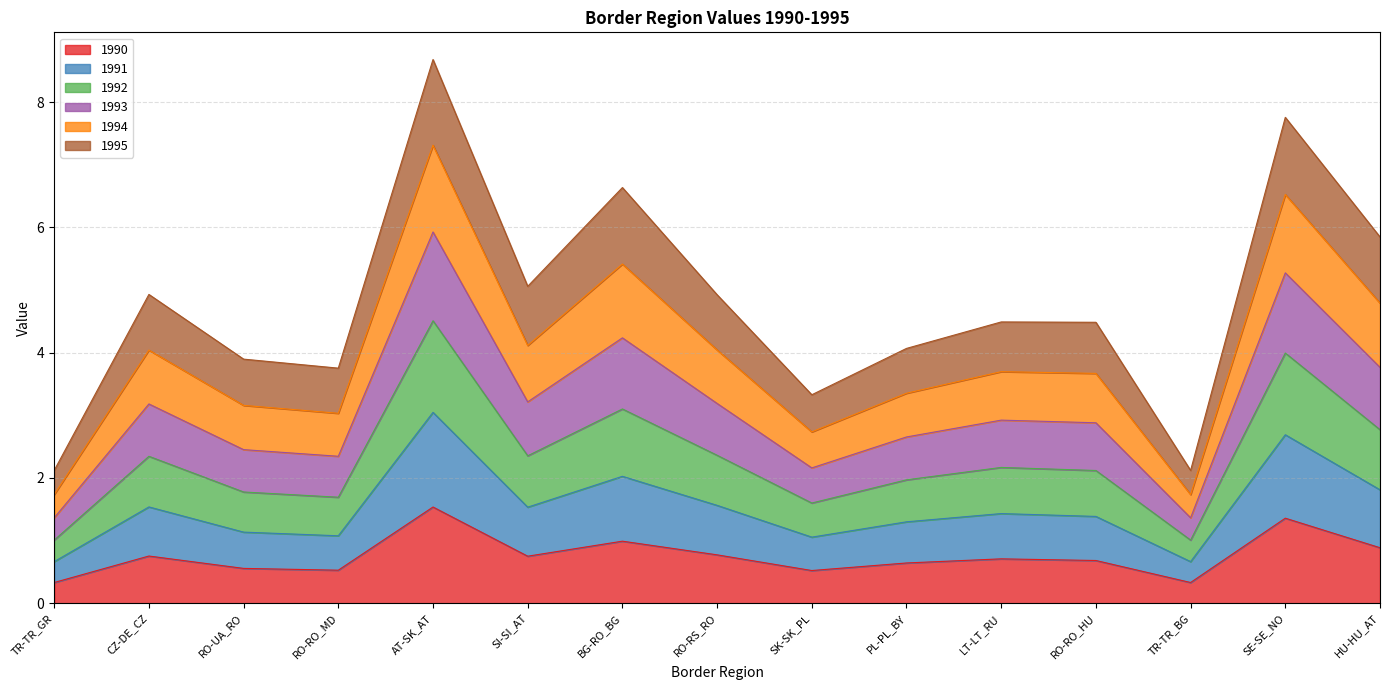

True or false: 1992 has more than 1 interior local peaks.

True